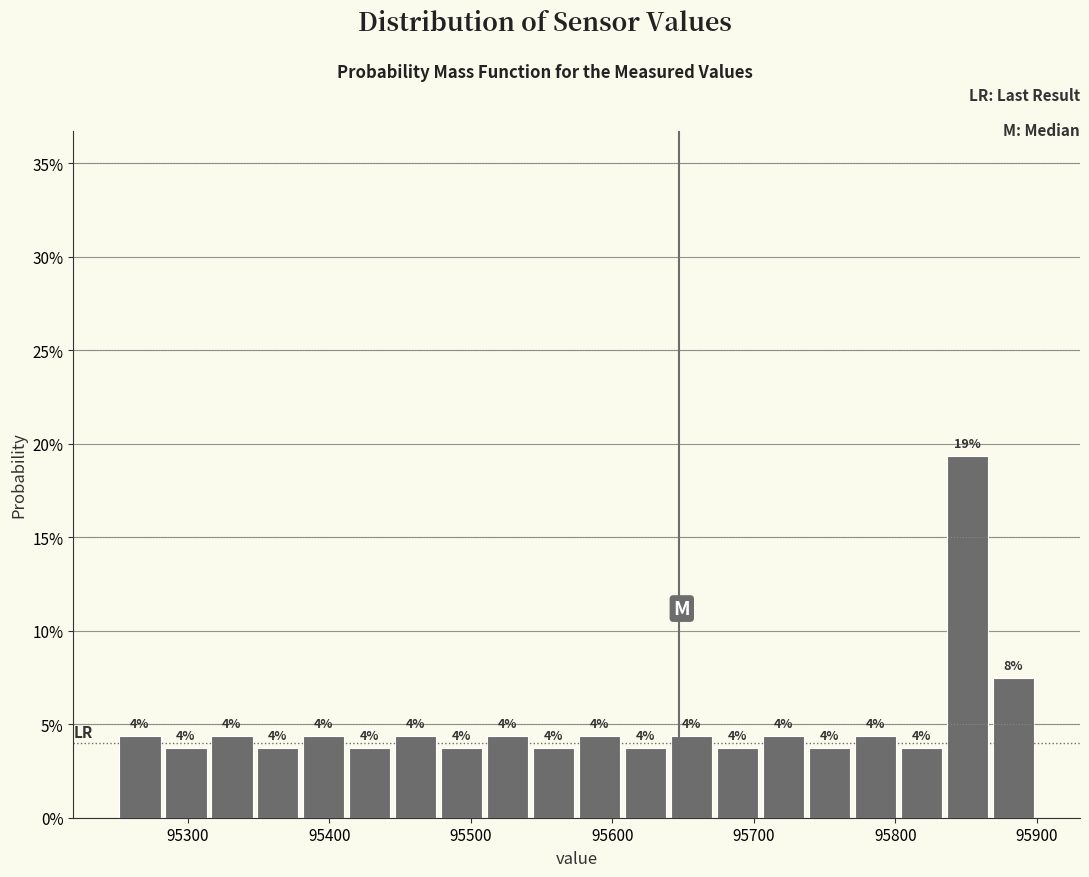

Around what value on the x-axis is the tallest bar? Give the approximate position of its centre, as read against the axis.

95850